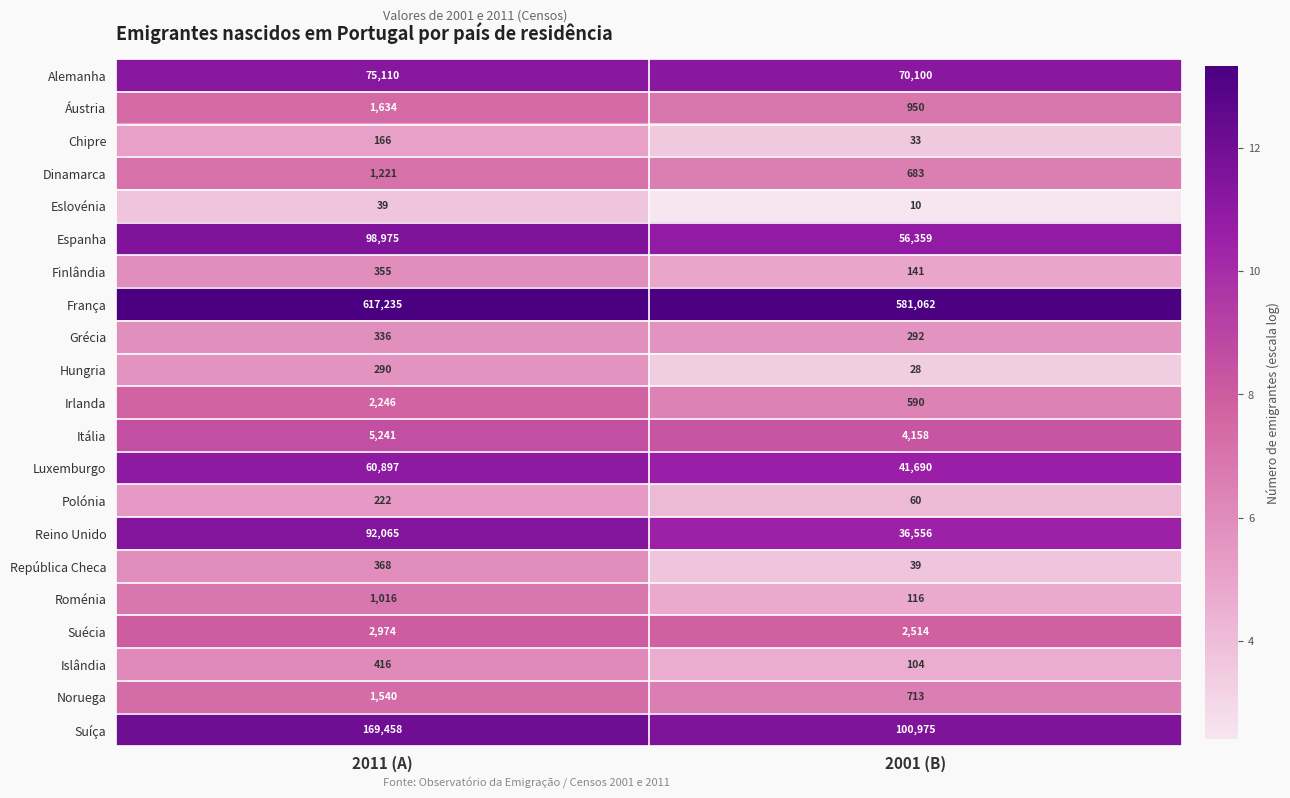

Is it true that Irlanda equals 219 at 2001 (B)?

False